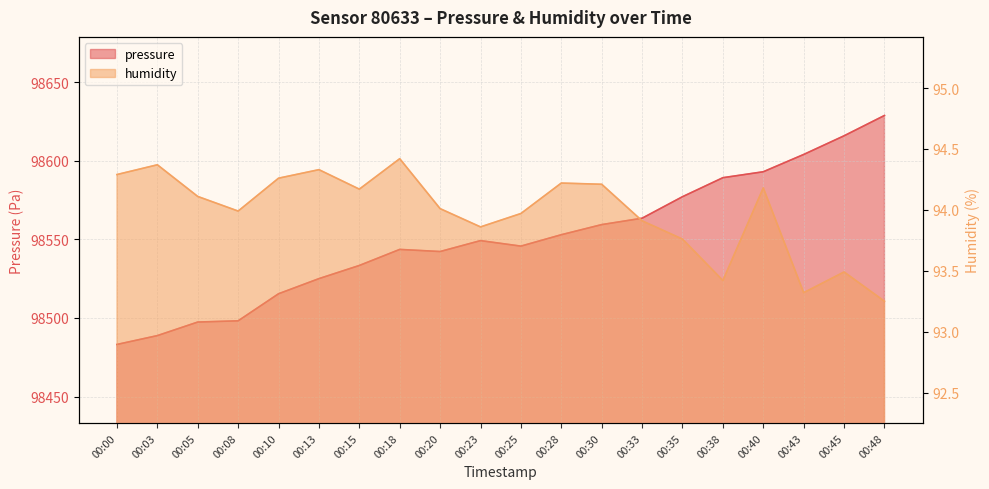

At which category does pressure reach its first local peak?

00:18